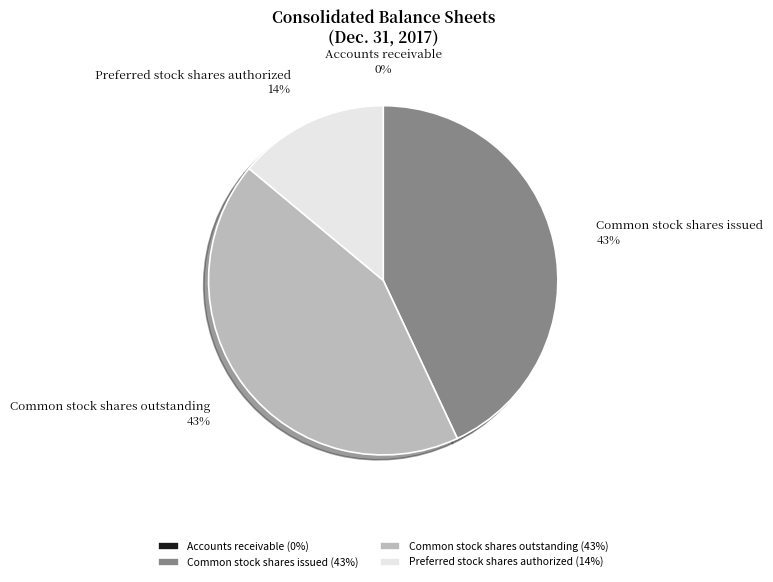

To the nearest percent, what is the average slice percentage?

25%